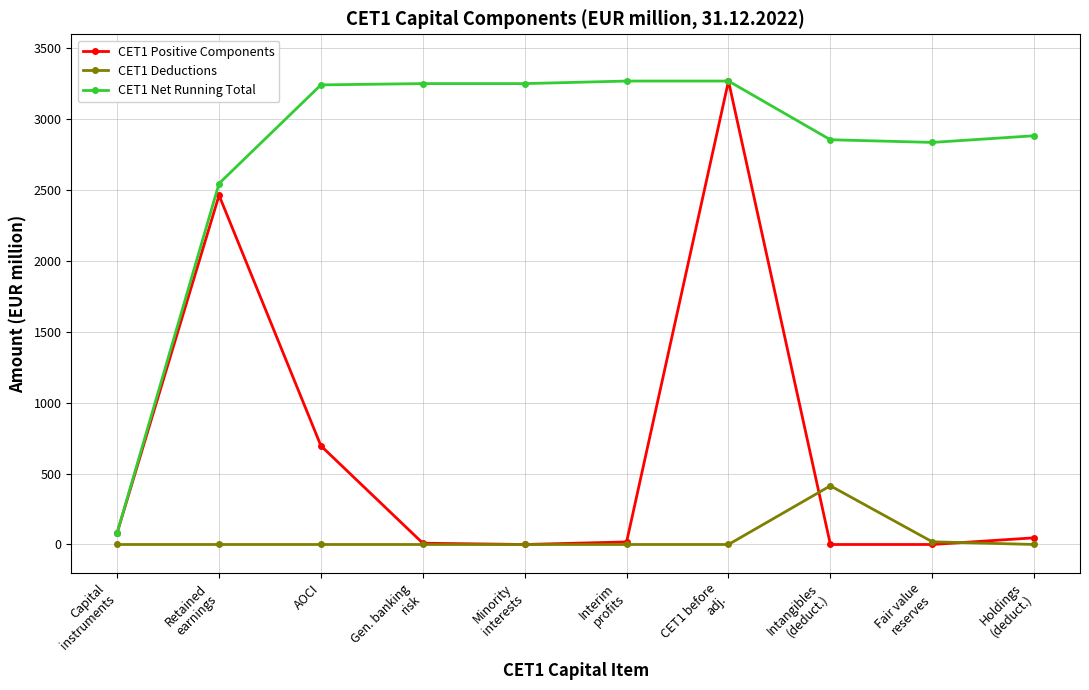

What is the difference between the maximum and minimum values in the CET1 Deductions series?

414